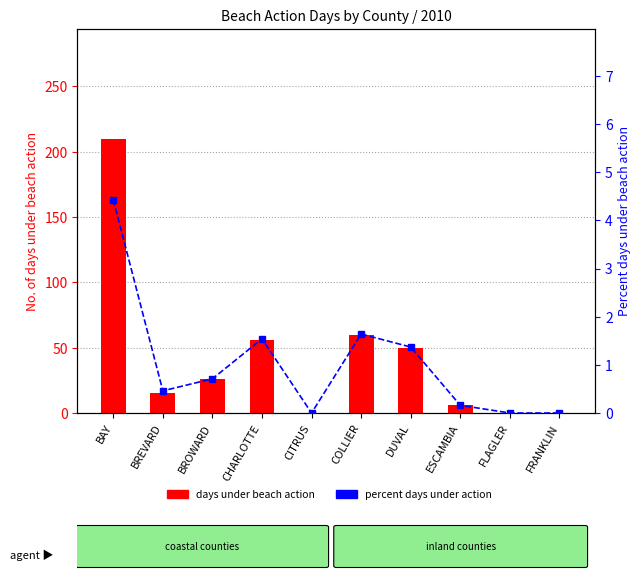

Does the chart contain any negative values?

No